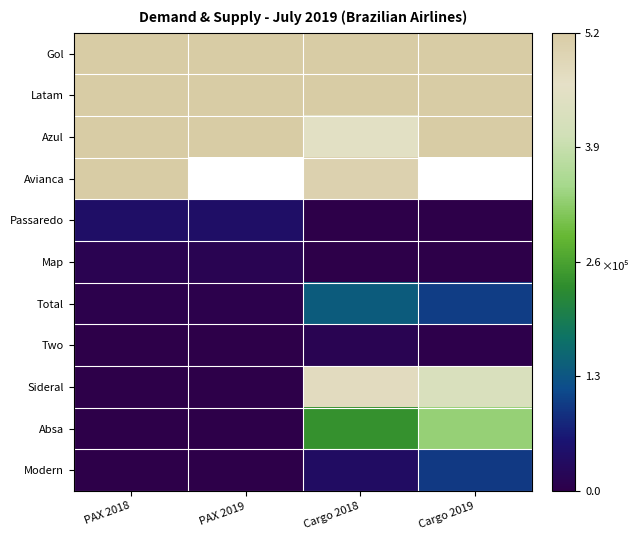

How many values in Modern are above zero?

2